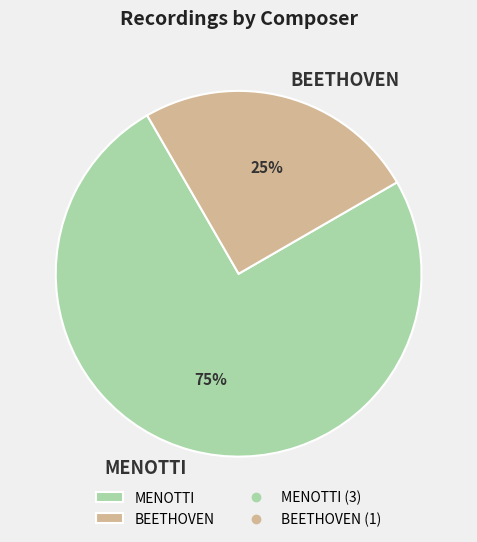

To the nearest percent, what is the average slice percentage?

50%